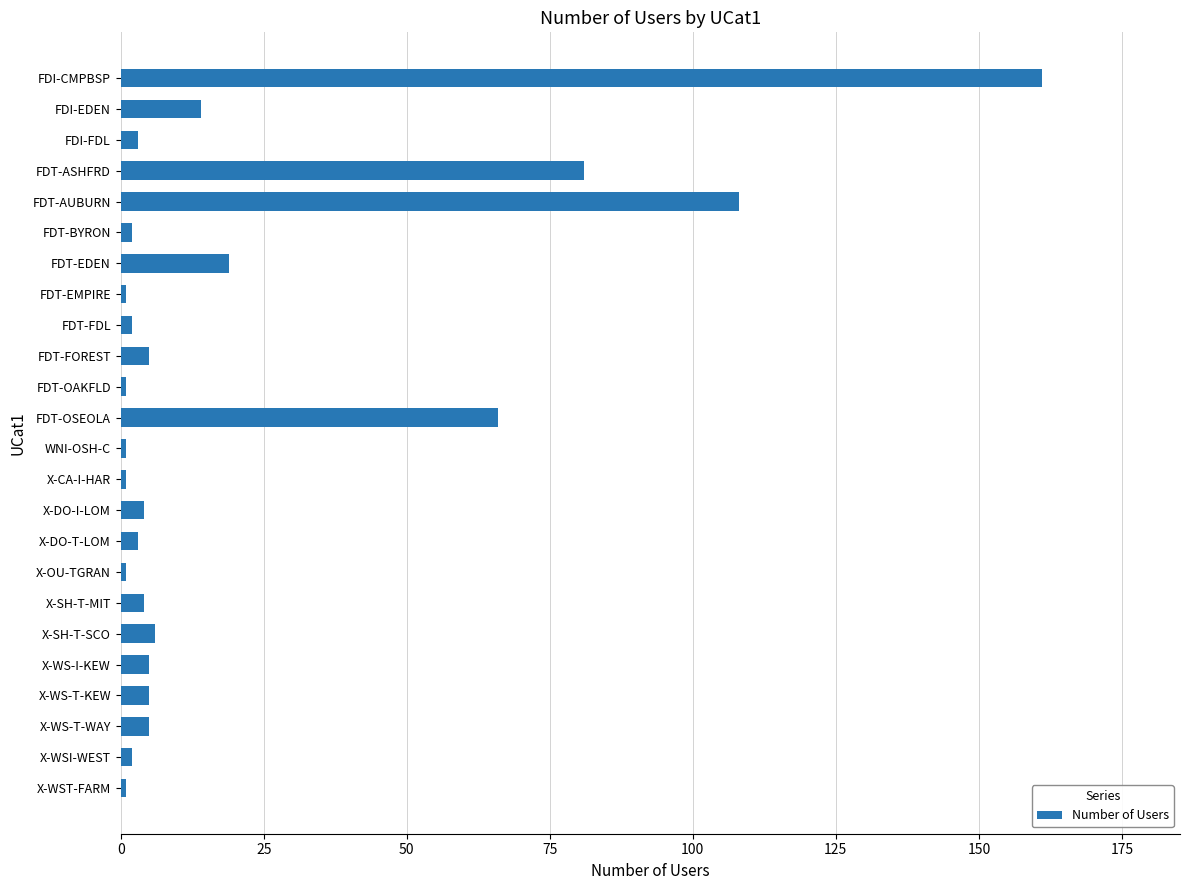

What is the label of the 16th bar from the top?

X-DO-T-LOM